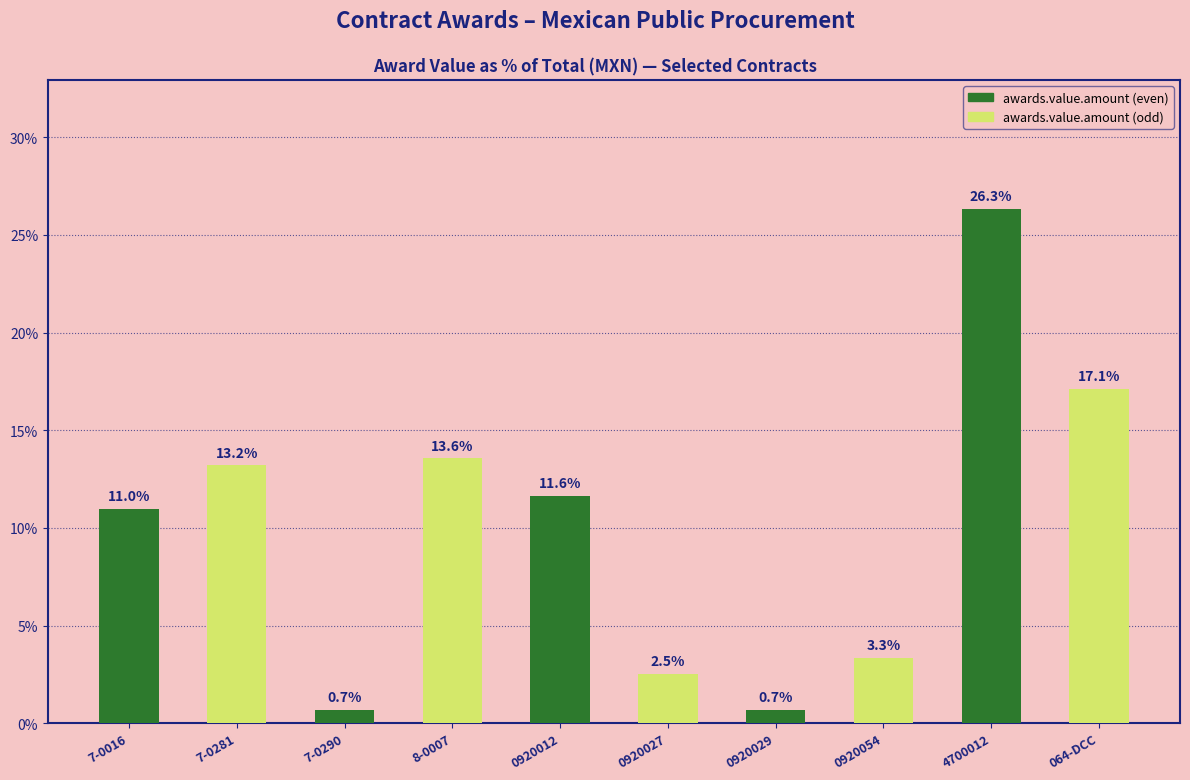

Which label corresponds to the largest value in the chart?

4700012